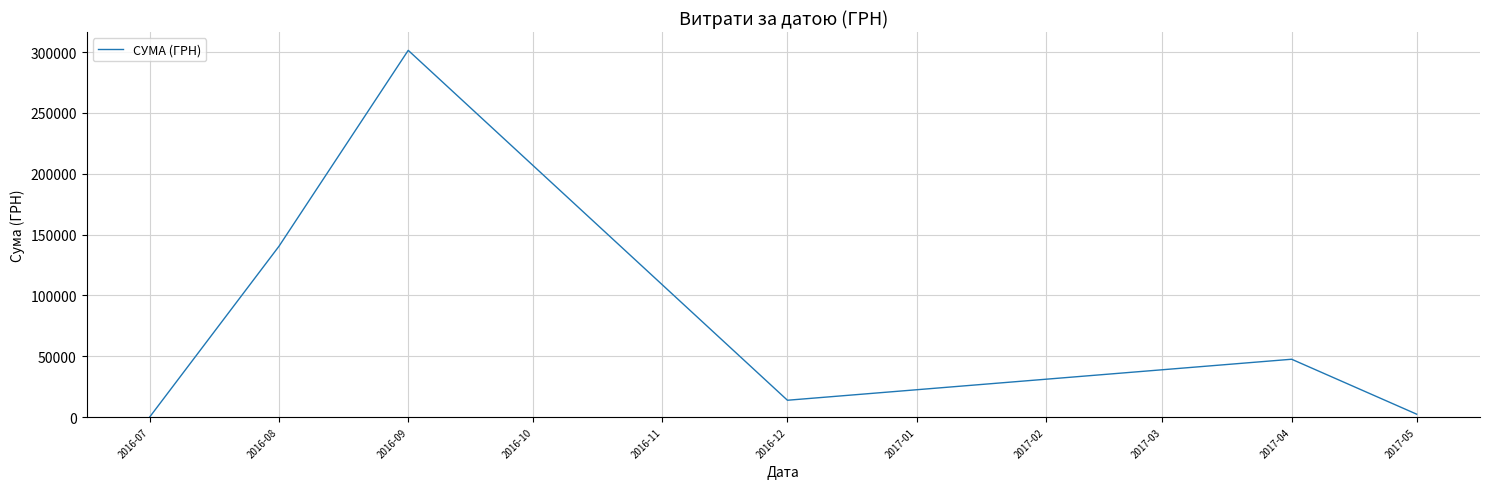

What is the difference between the maximum and second lowest values?

299129.4